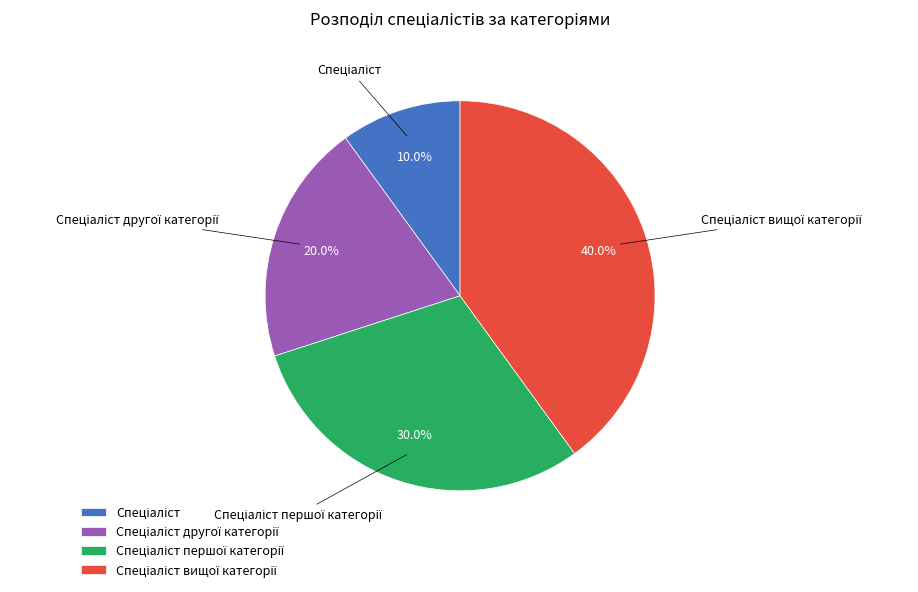

Count the number of slices in the pie.

4